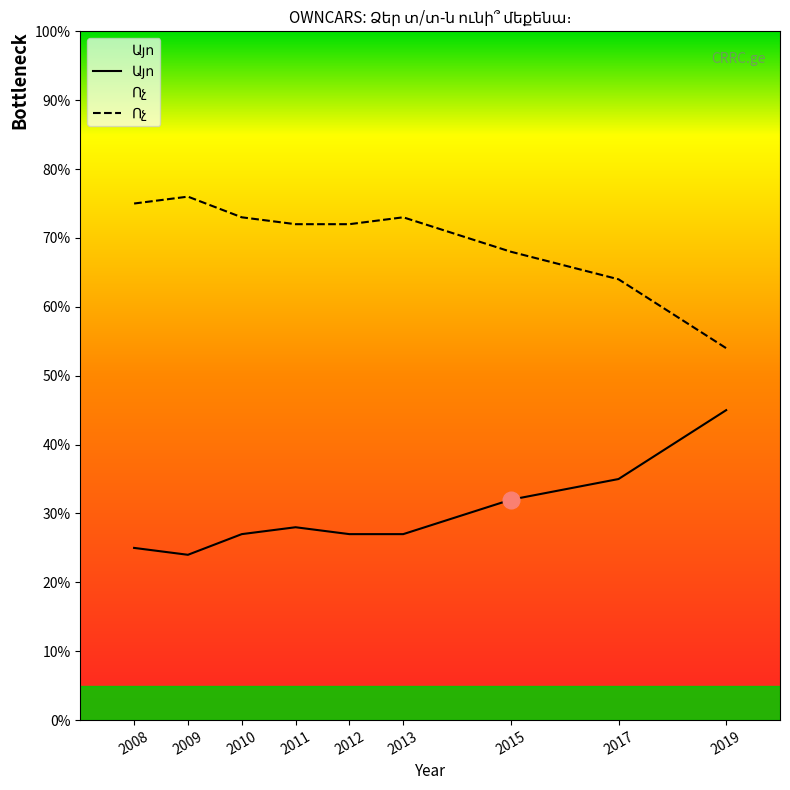

What is the difference between the Ոչ values at 2012 and 2019?

18